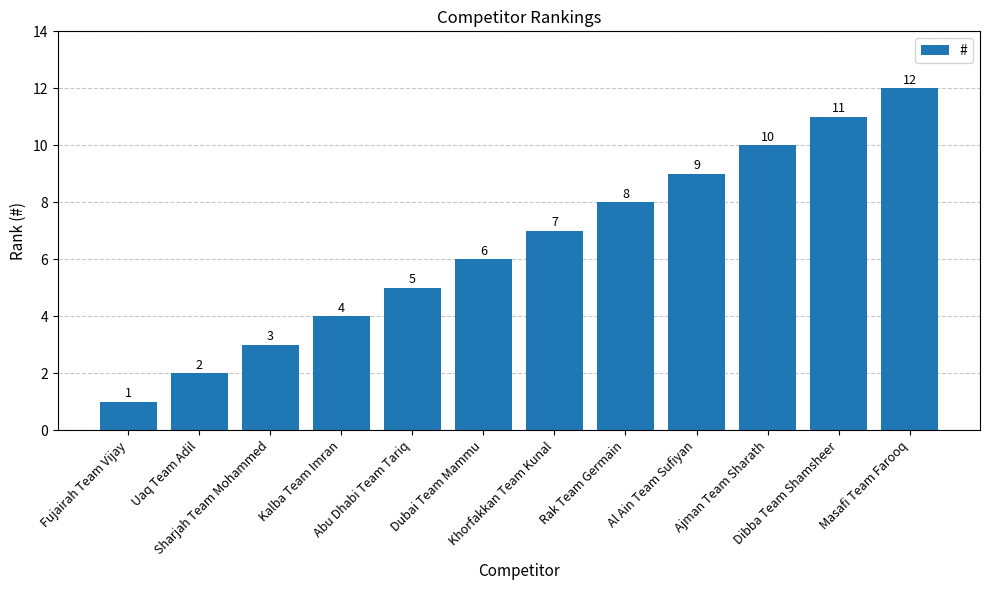

List the labels in order of value, largest first.

Masafi Team Farooq, Dibba Team Shamsheer, Ajman Team Sharath, Al Ain Team Sufiyan, Rak Team Germain, Khorfakkan Team Kunal, Dubai Team Mammu, Abu Dhabi Team Tariq, Kalba Team Imran, Sharjah Team Mohammed, Uaq Team Adil, Fujairah Team Vijay